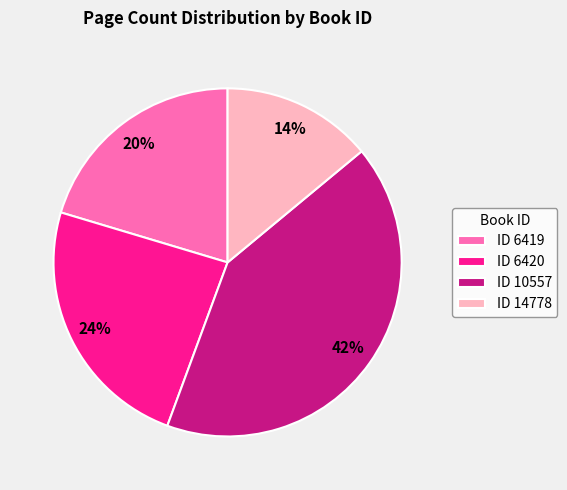

Is there a majority slice in this chart?

No